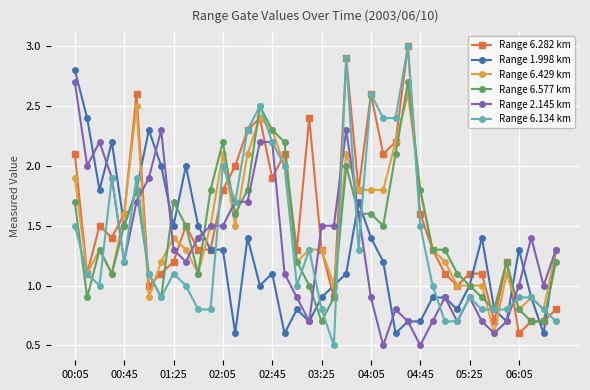

What is the average value of the Range 6.282 km series?

1.6